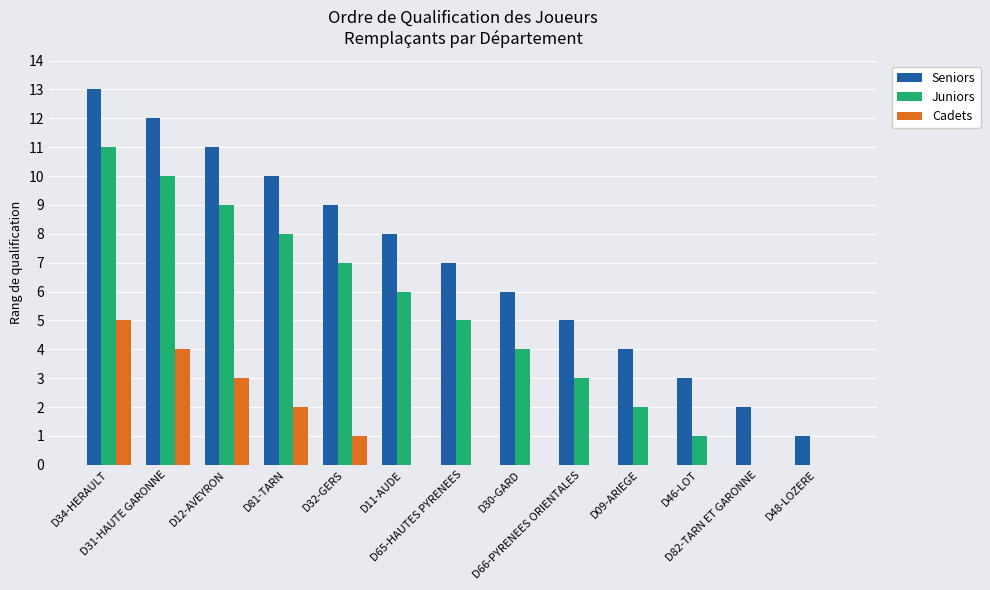

Which series has the largest range (max minus min)?

Seniors